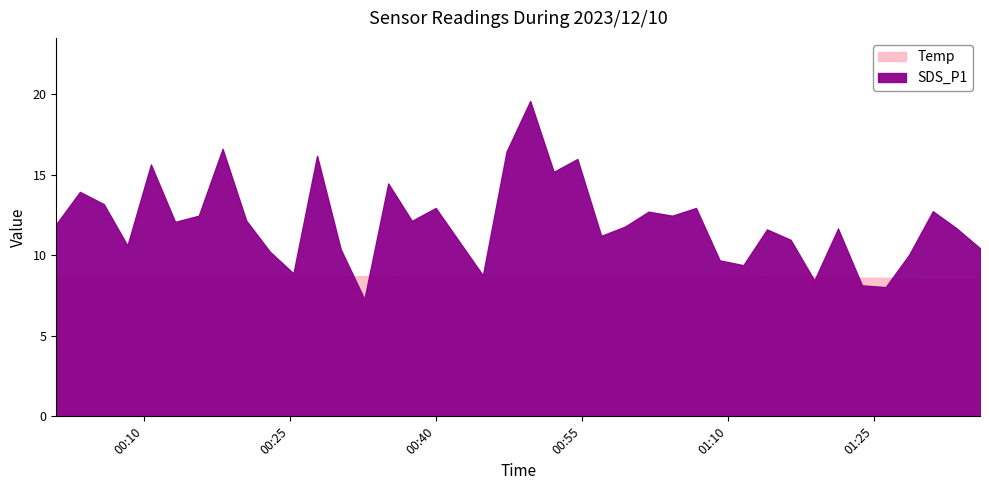

What is the total value across all series at 6?

21.1